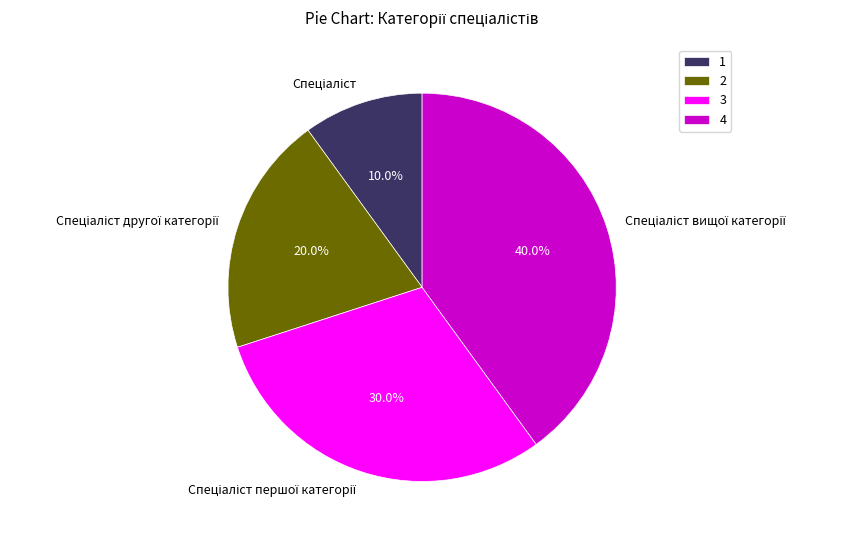

Does any single category account for the majority?

No